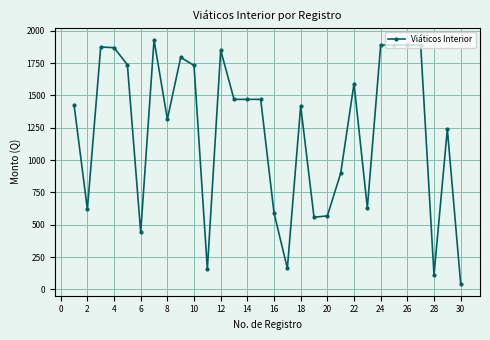

What is the difference between the second highest and minimum values?

1845.0